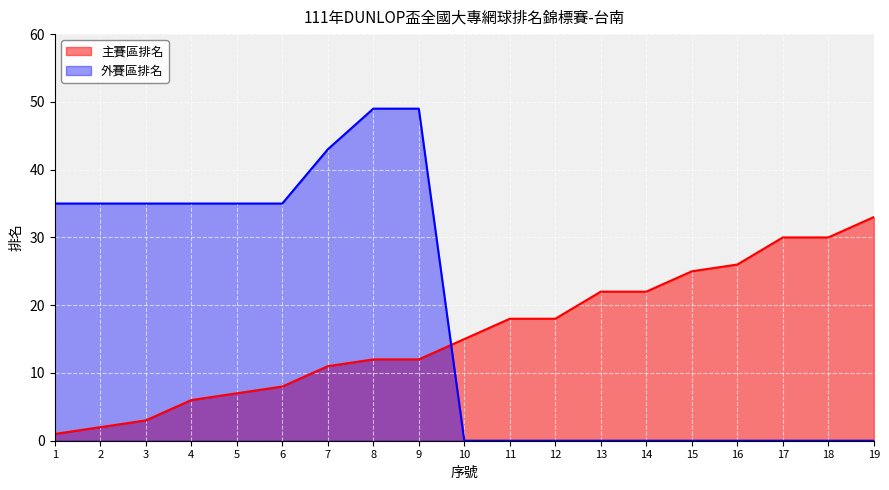

Between 1 and 13, which series saw the biggest shift?

外賽區排名